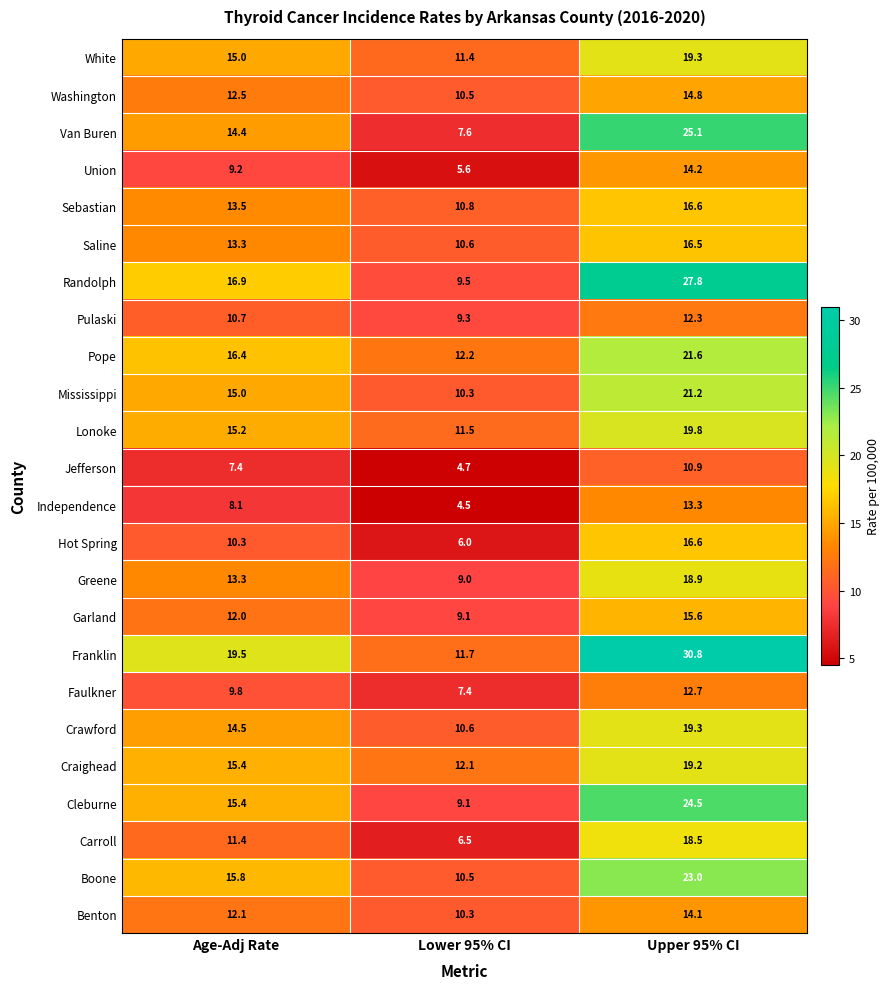

Which label corresponds to the largest value in the chart?

Upper 95% CI